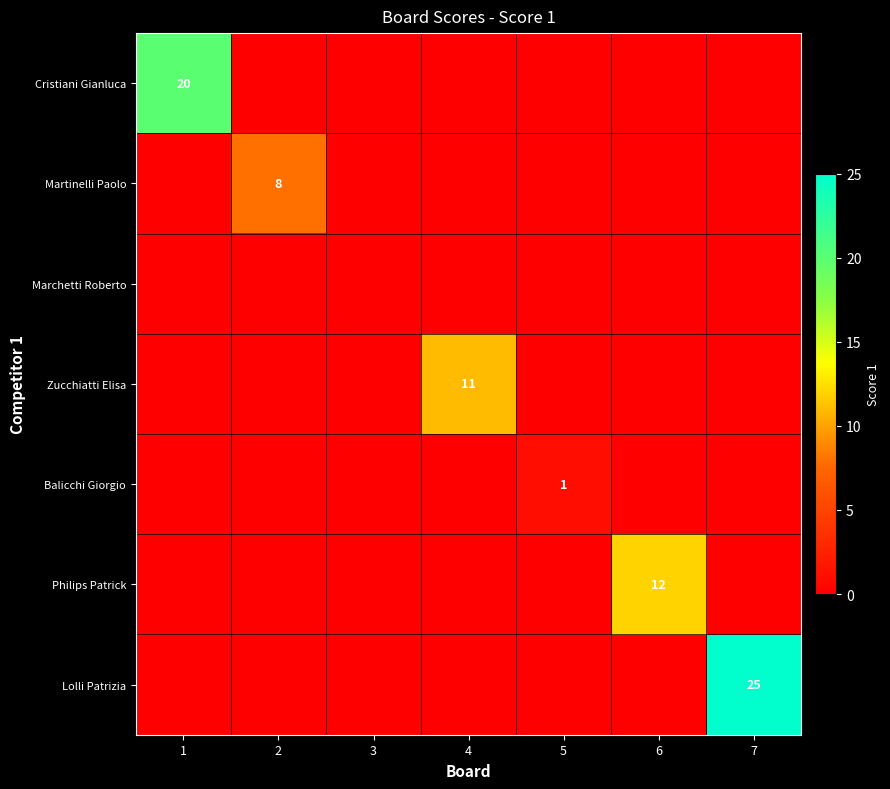

The value of Martinelli Paolo at 7 is 0. True or false?

True